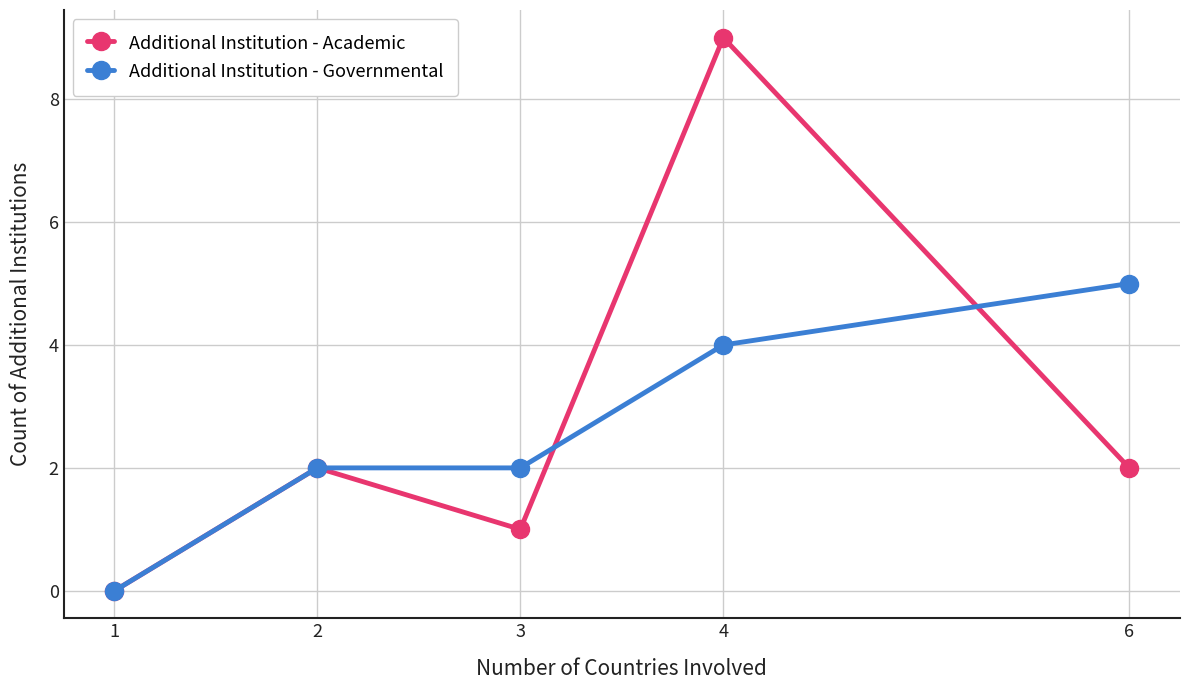

What is the value of the Additional Institution - Governmental point at the 5th from the left?

5